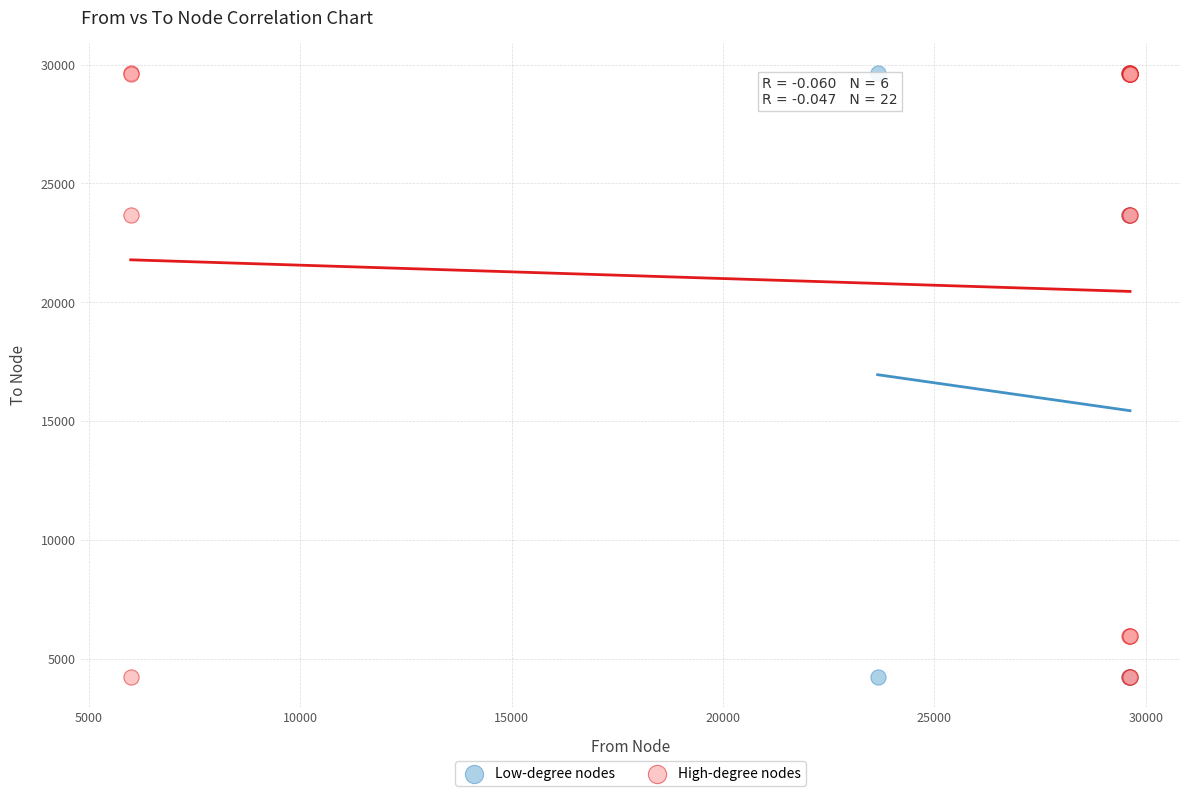

What are all the series names shown in the legend?

Low-degree nodes, High-degree nodes